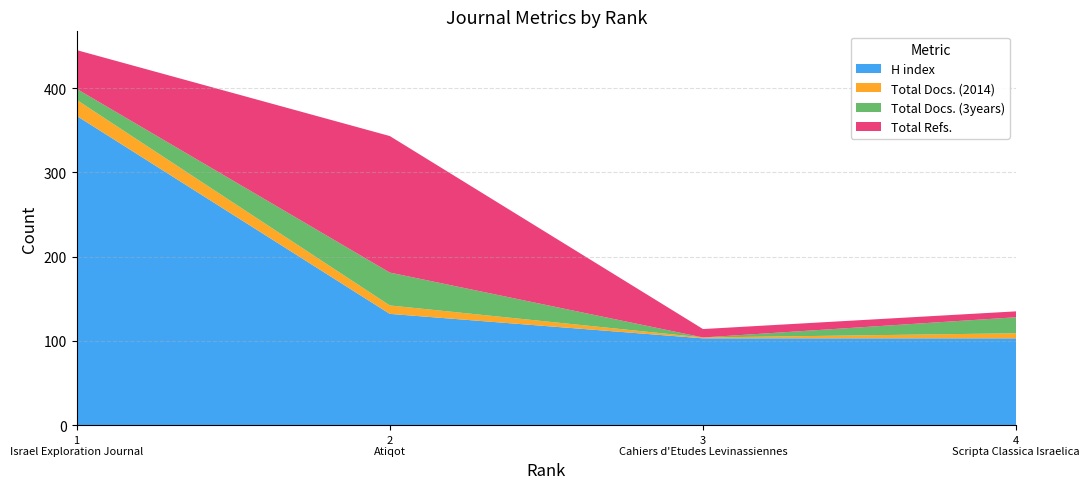

Reading left to right, extract all data points from this chart.

H index: 1=367	2=132	3=103	4=103
Total Docs. (2014): 1=19	2=10	3=1	4=6
Total Docs. (3years): 1=13	2=39	3=0	4=19
Total Refs.: 1=46	2=162	3=10	4=7